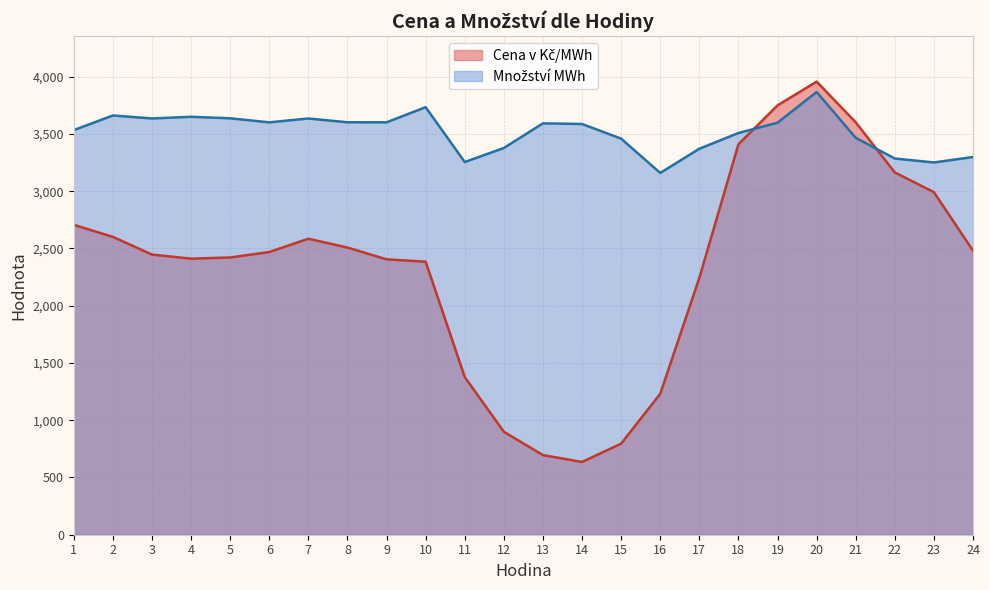

What is the difference between the Cena v Kč/MWh values at 11 and 9?

1027.9